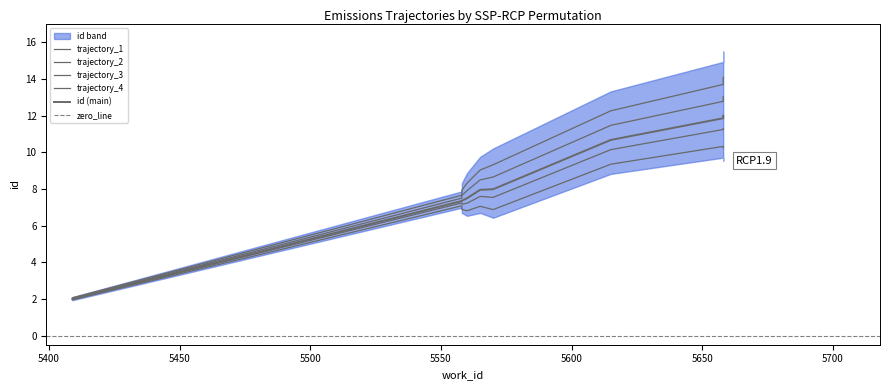

What is the change in value from 5558 to 5560?

+0.2